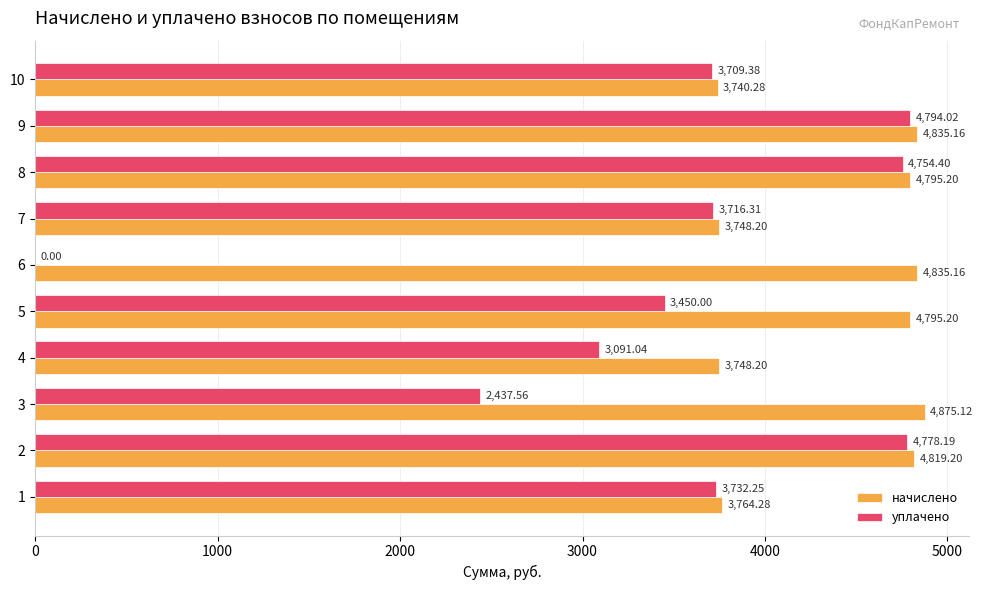

What is the sum of all уплачено values?

34463.2